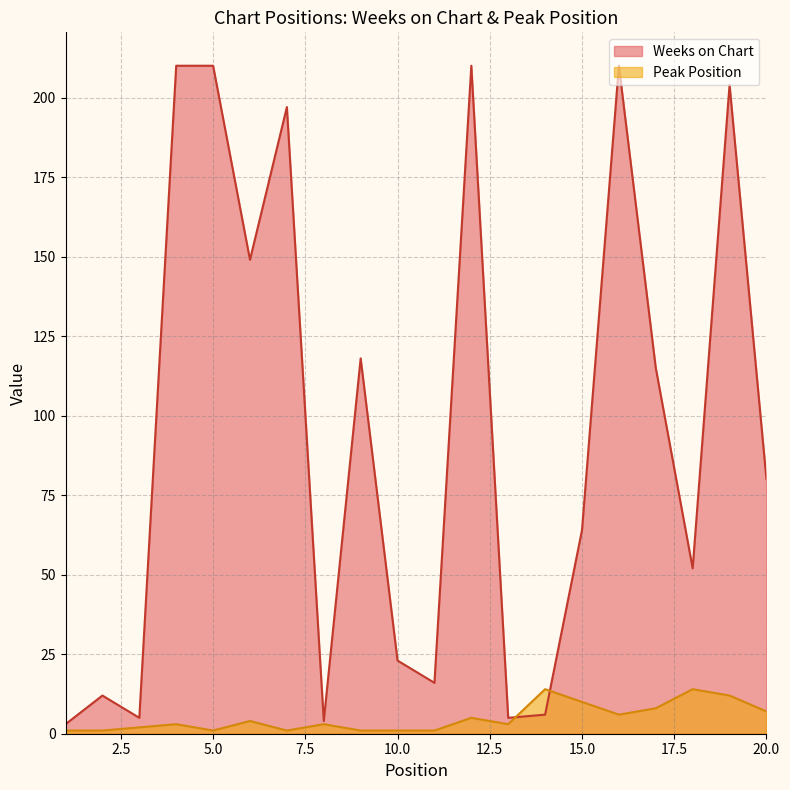

How many values in the Peak Position series exceed 3?

9